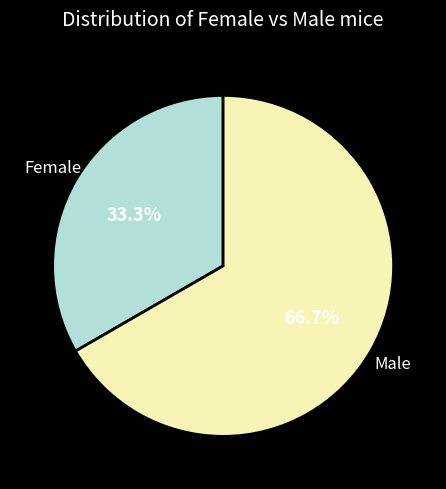

Is there a majority slice in this chart?

Yes